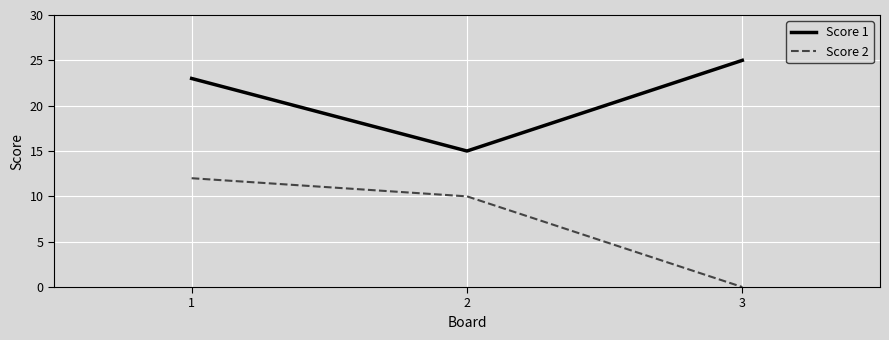

Rank the categories by Score 1 value from lowest to highest.

2, 1, 3